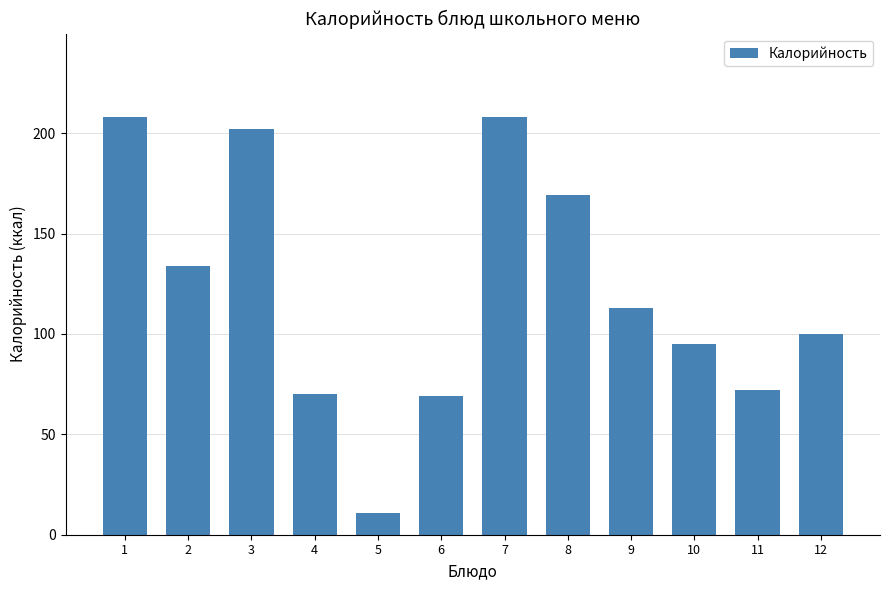

Are the bars horizontal?

No